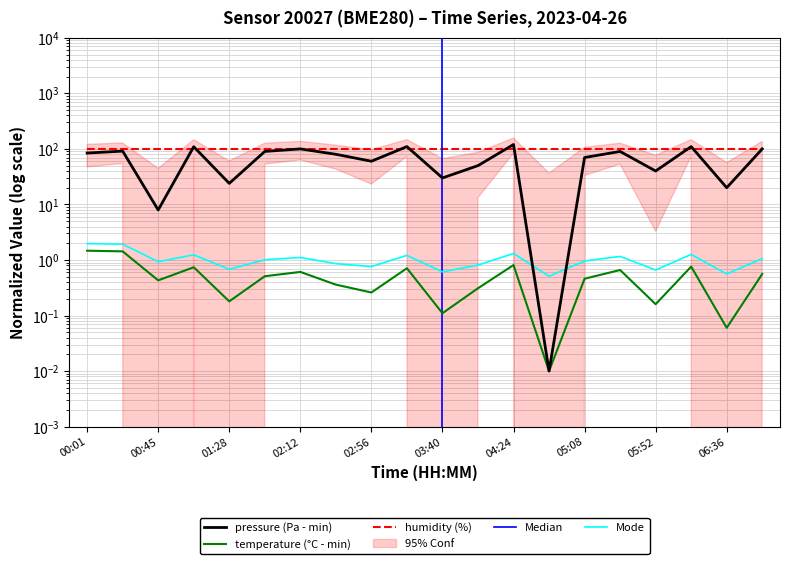

At which label does pressure reach its peak?

04:24